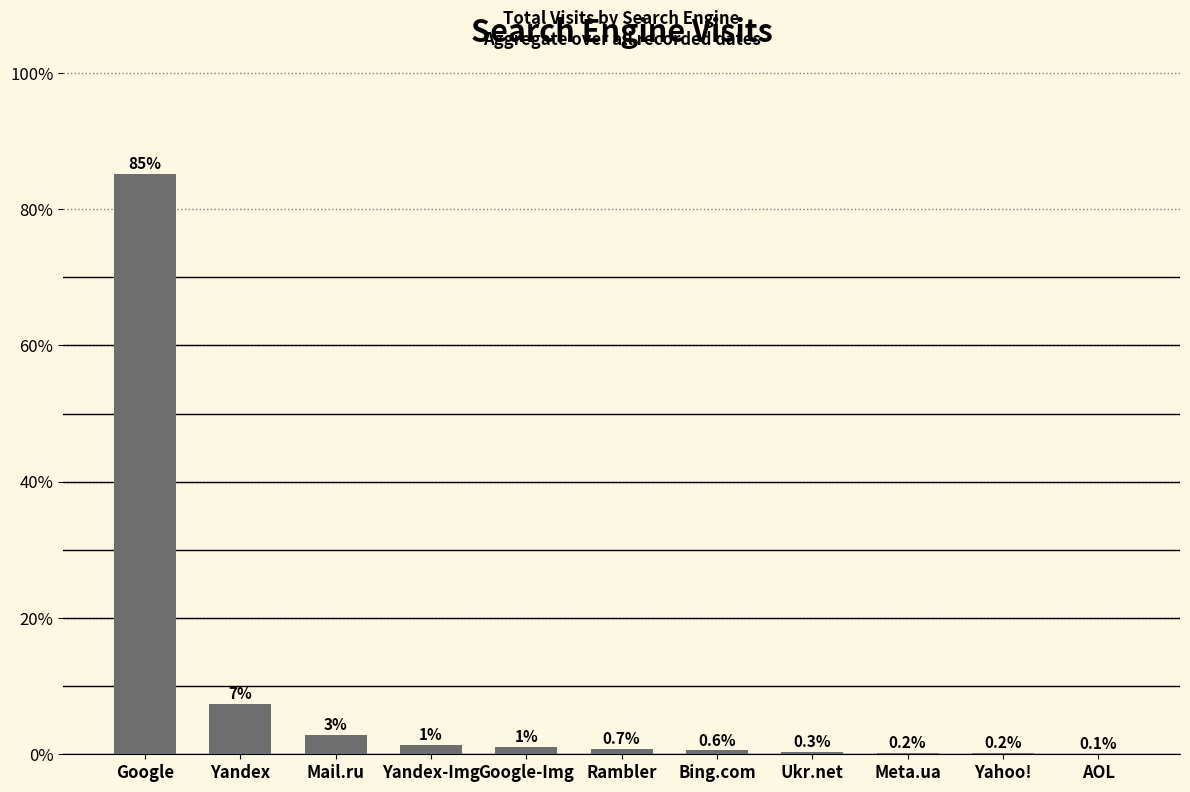

What is the average value?

9.1